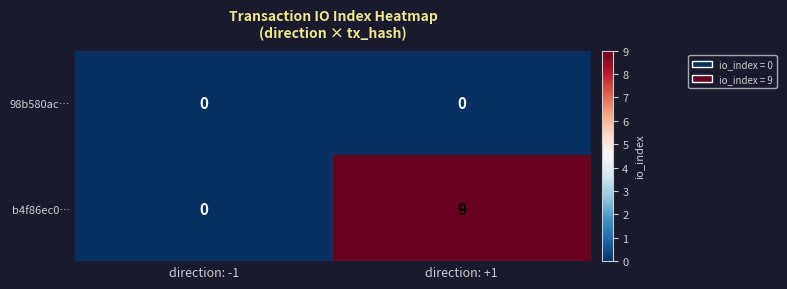

Rank the series by their average value, from lowest to highest.

98b580ac…, b4f86ec0…